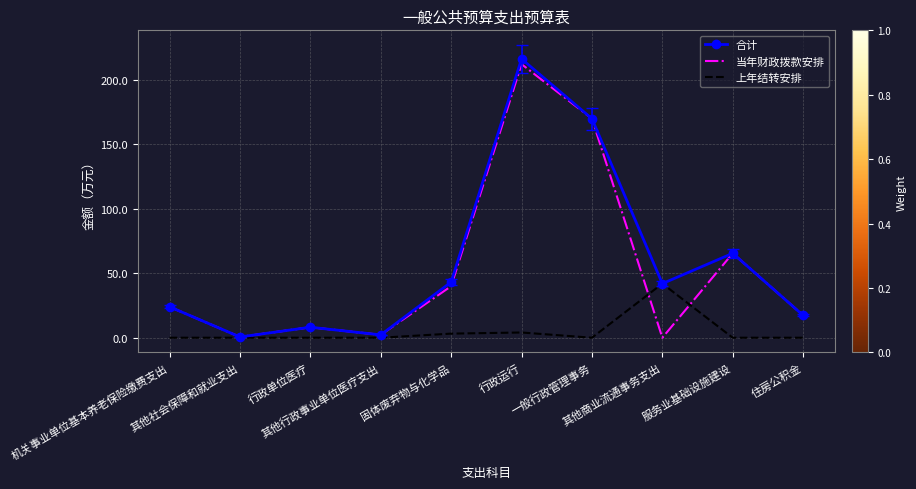

The value of 上年结转安排 at 机关事业单位基本养老保险缴费支出 is 0.0. True or false?

True